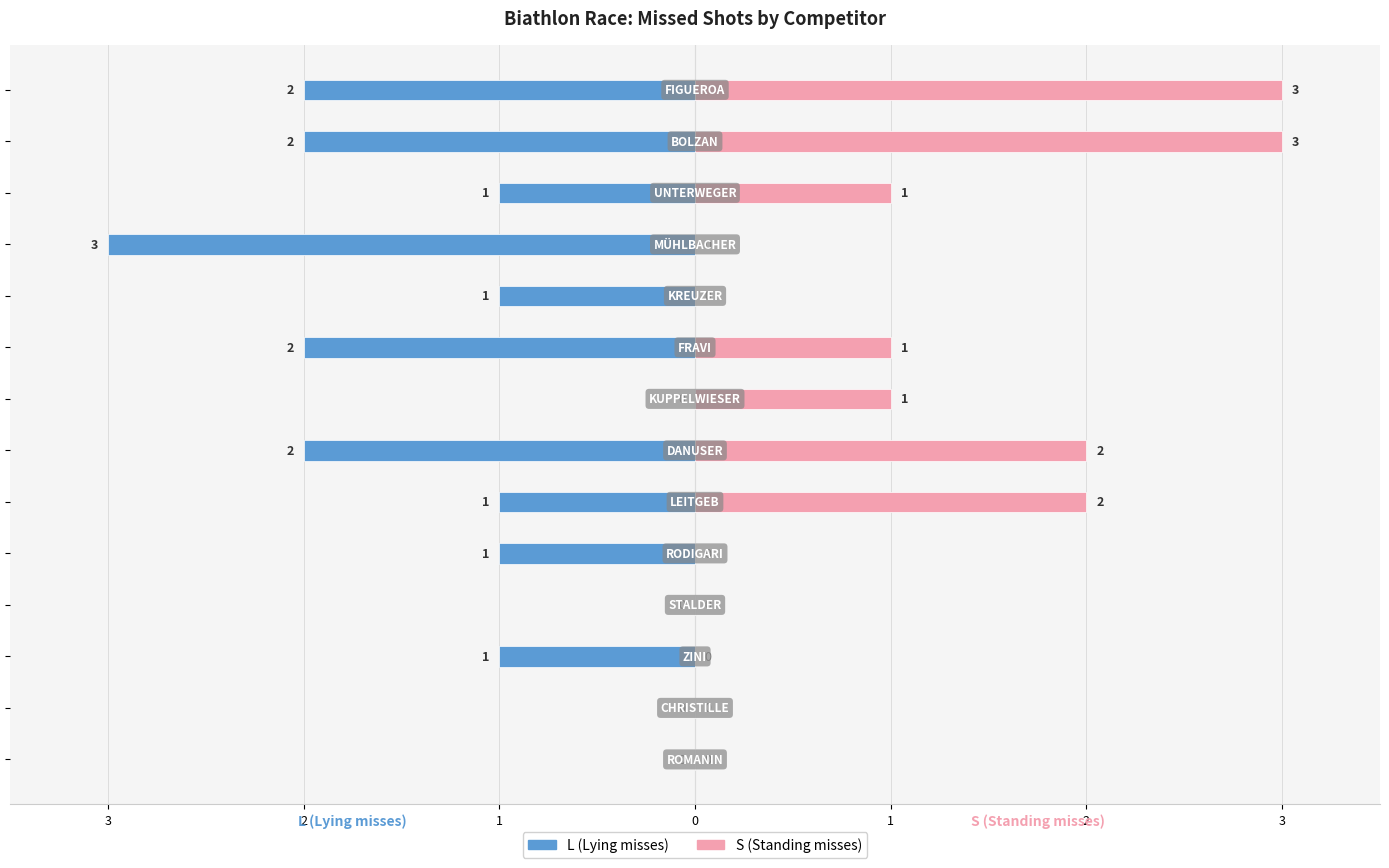

True or false: S (Standing misses) has a value of 0 at 3.

False